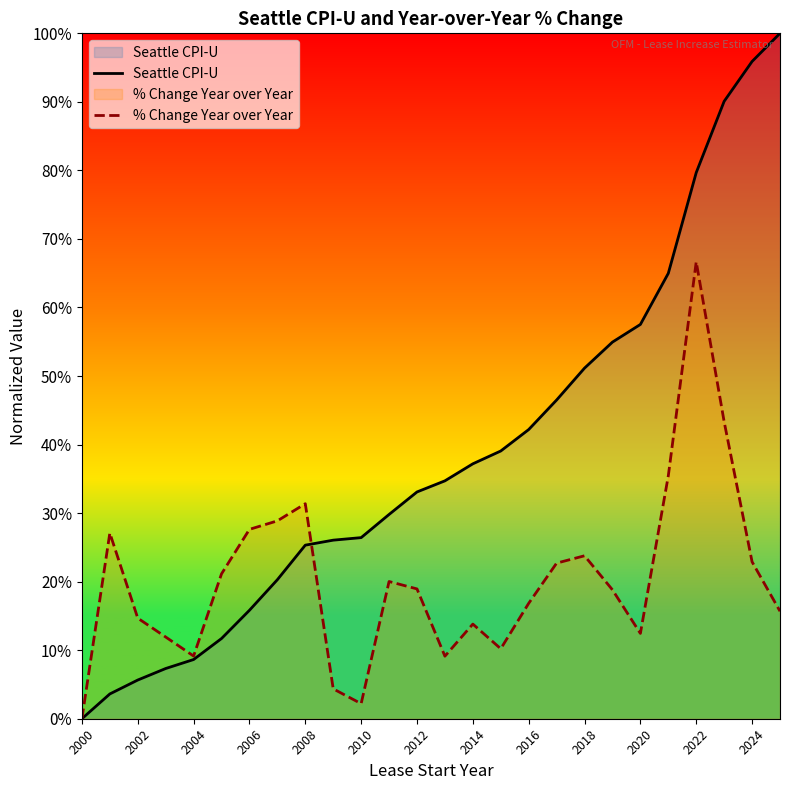

True or false: Seattle CPI-U has more than 1 points higher than both neighbors.

False